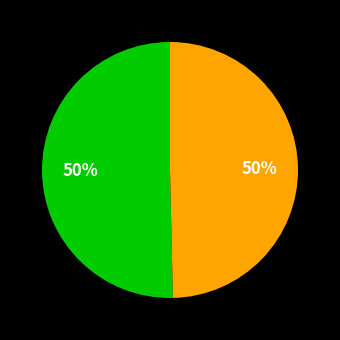

To the nearest percent, what is the average slice percentage?

50%